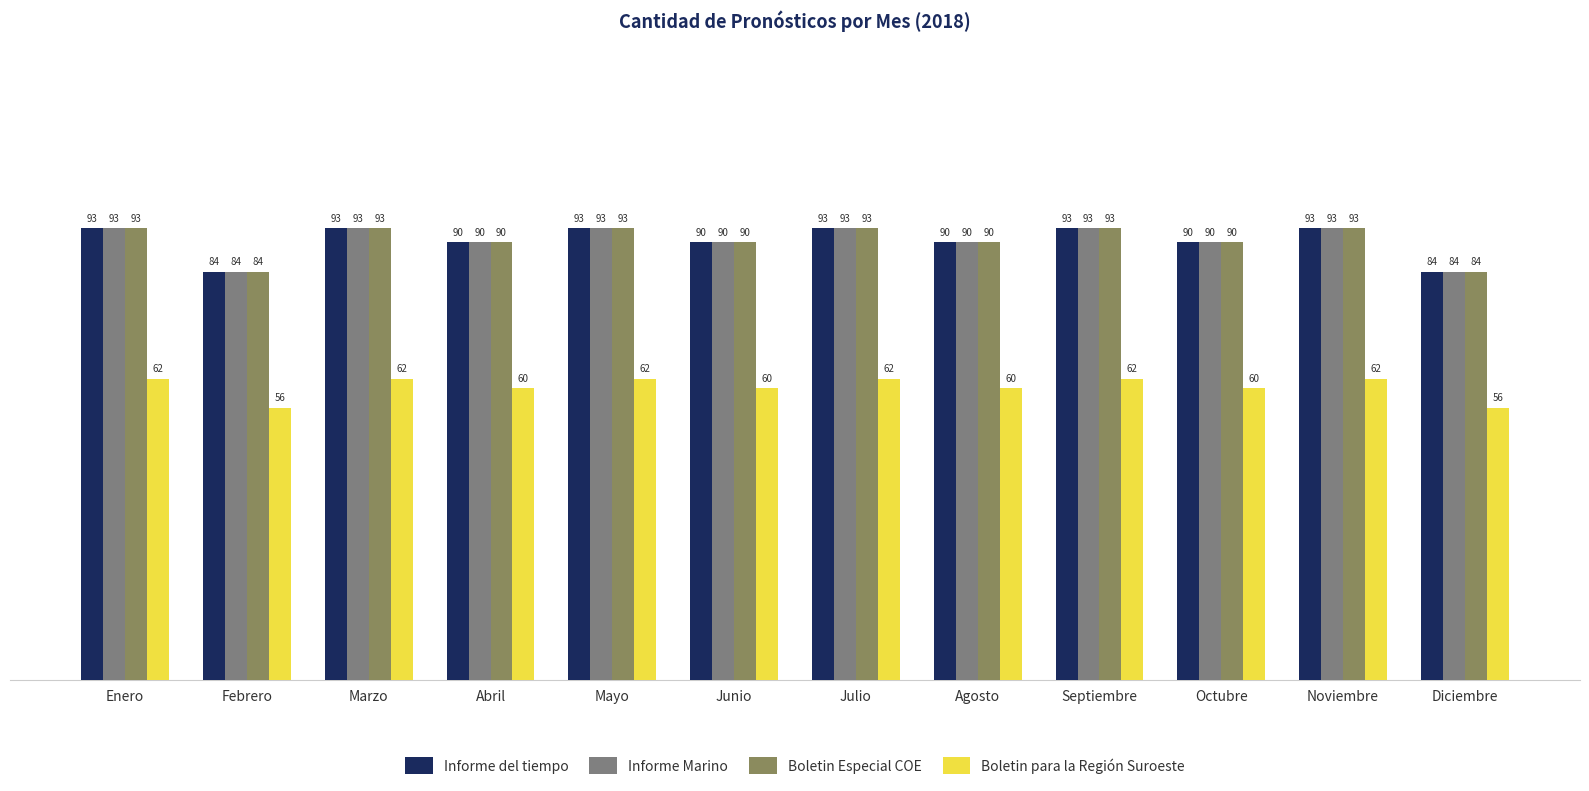

How many Informe Marino values are between 90 and 93?

10